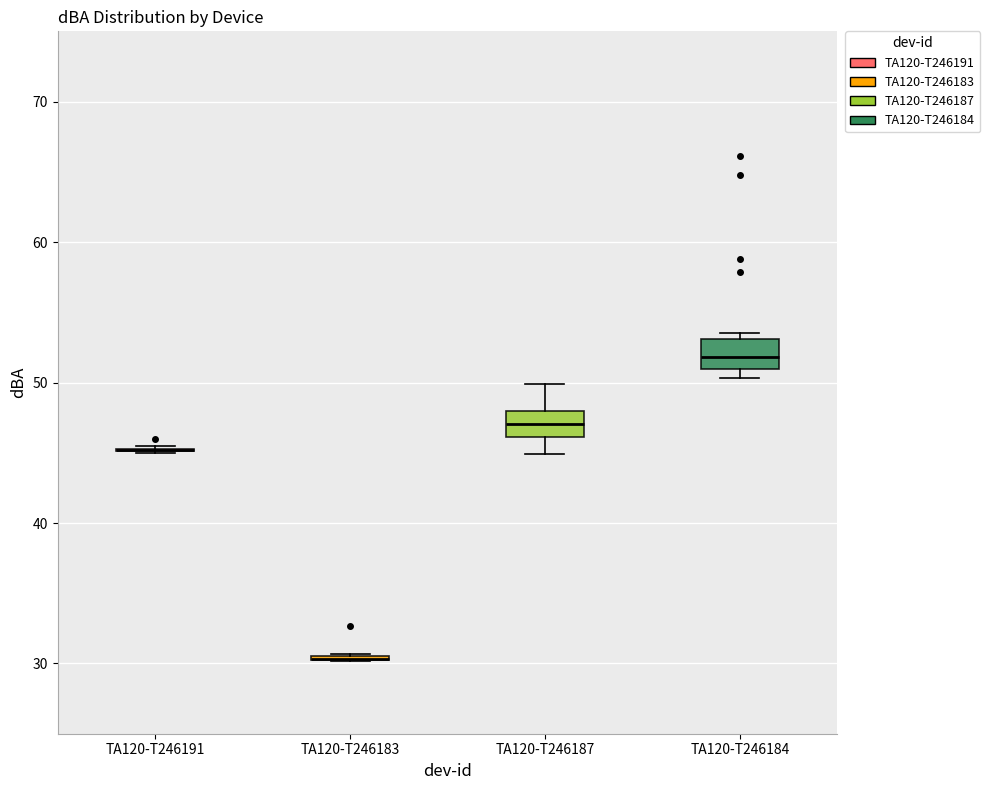

Reading left to right, read every box against the y-axis: the position of its median line, the range the box covers, and the ends of its whiskers. The values are not printed on the chart, so give them approximately, as read against the axis.

TA120-T246191: box collapsed to a line at 45, whiskers 45 to 46
TA120-T246183: box collapsed to a line at 30, whiskers 30 to 31
TA120-T246187: median 47, box 46 to 48, whiskers 45 to 50
TA120-T246184: median 52, box 51 to 53, whiskers 50 to 54